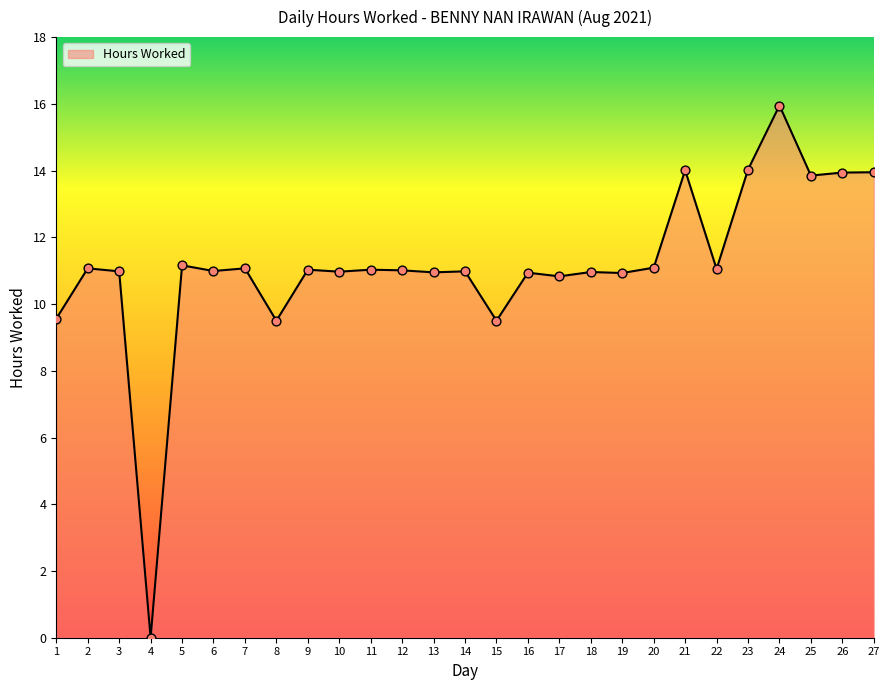

What is the ratio of the value at 14 to the value at 27?

0.8